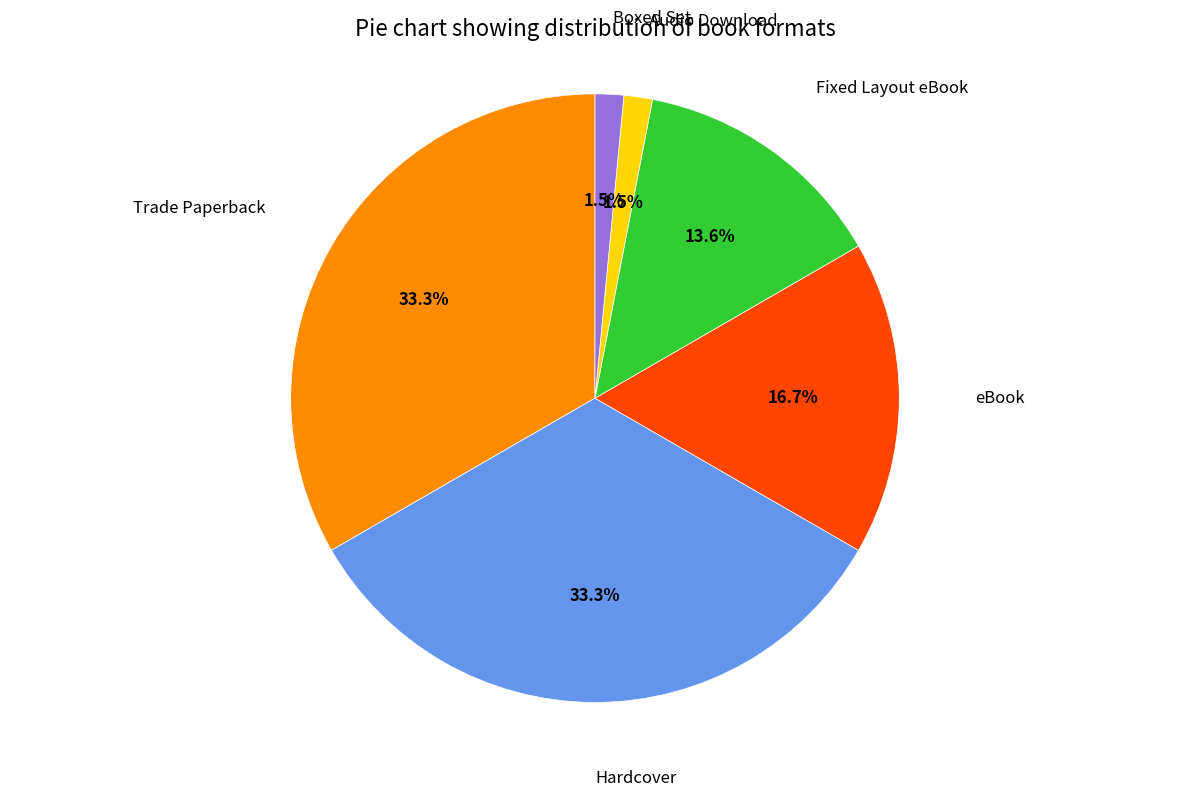

How many slices are in this pie chart?

6